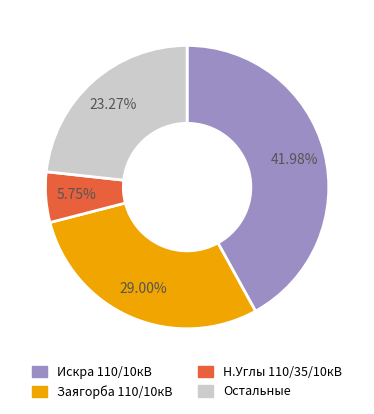

Does any single category account for the majority?

No